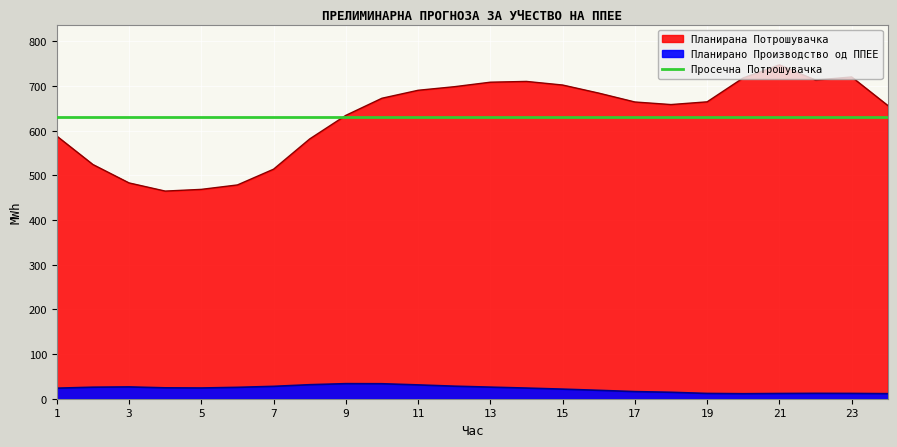

True or false: Планирана Потрошувачка has more than 1 interior local peaks.

True